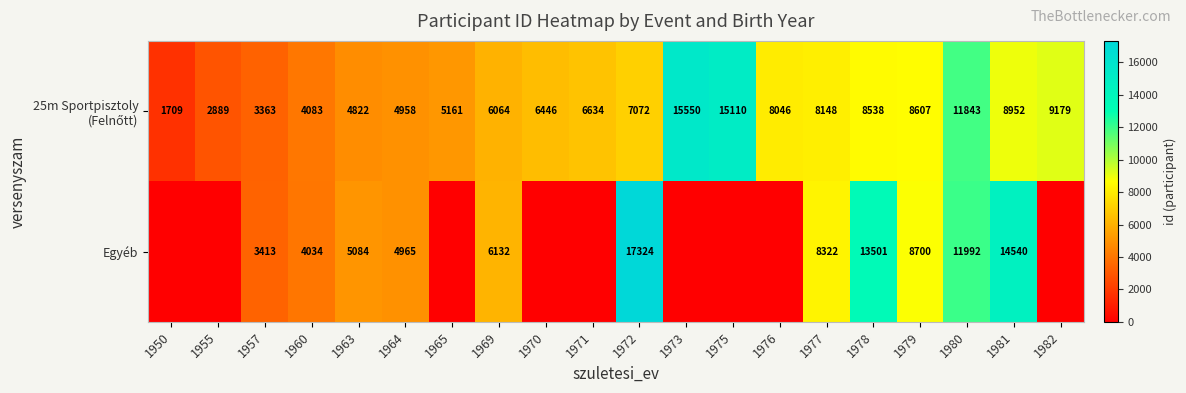

What is the sum of the Egyéb values at 1960 and 1980?

16026